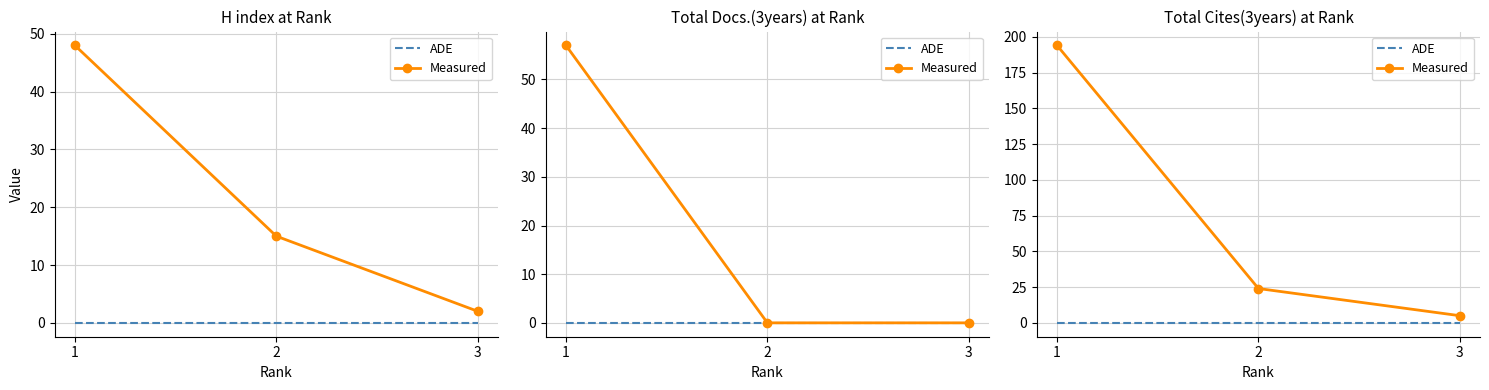

Which series changed the most between 1 and 2?

Measured